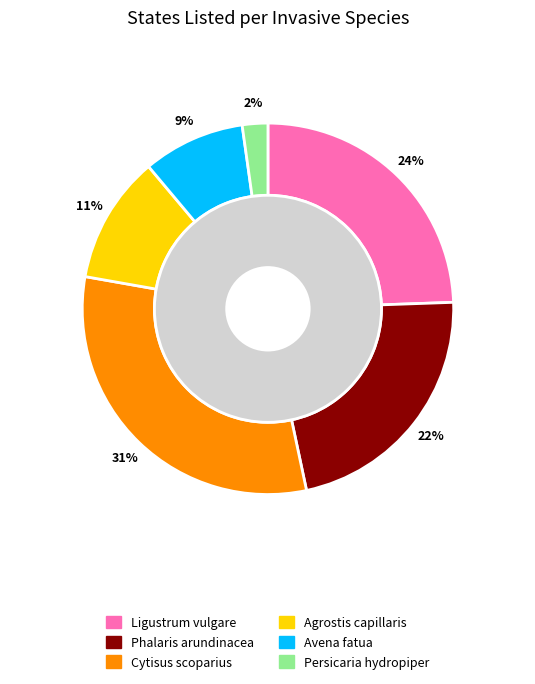

What is the total percentage of Cytisus scoparius and Persicaria hydropiper?

33.3%